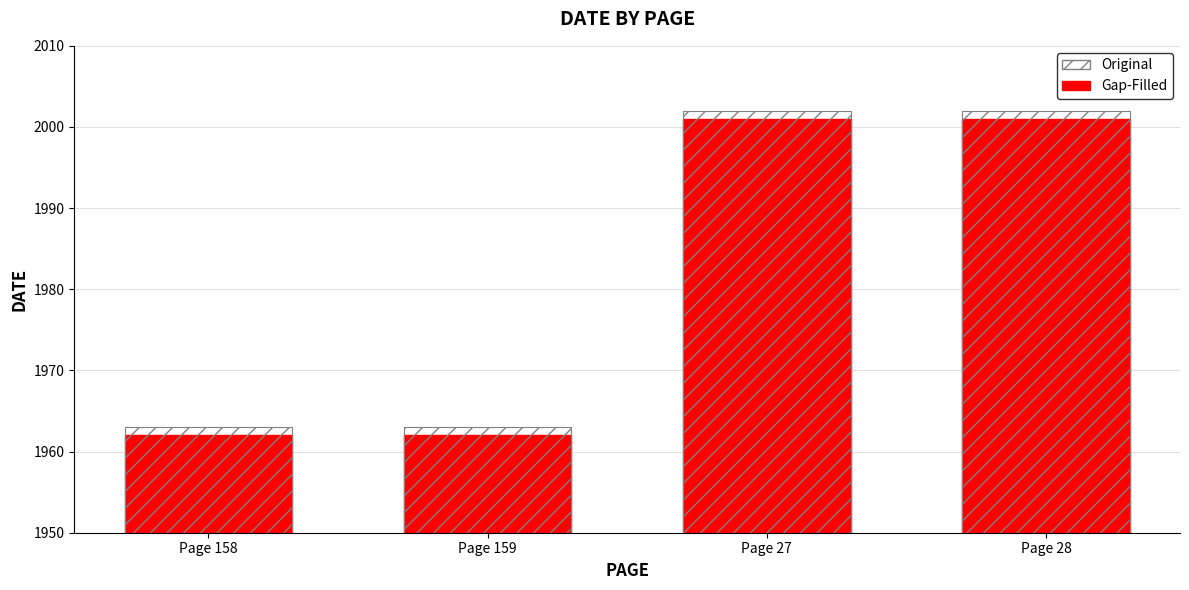

What is the label of the 1st bar from the right?

Page 28